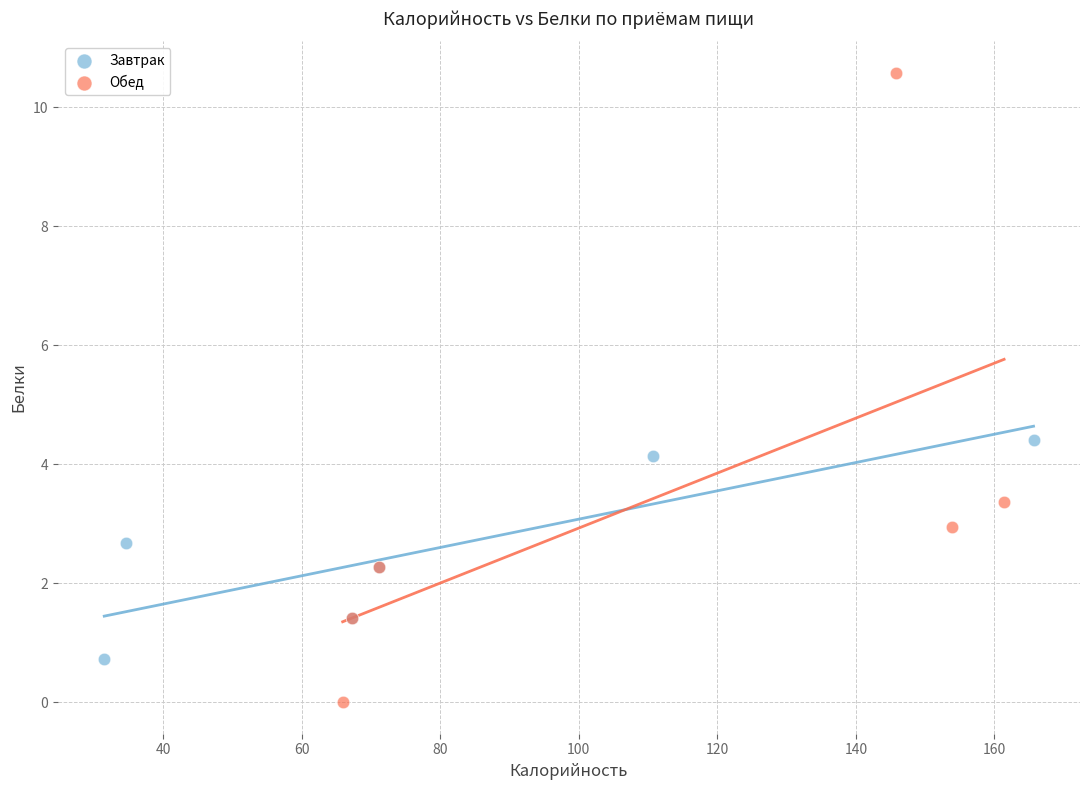

Which series contains the highest Y value?

Обед